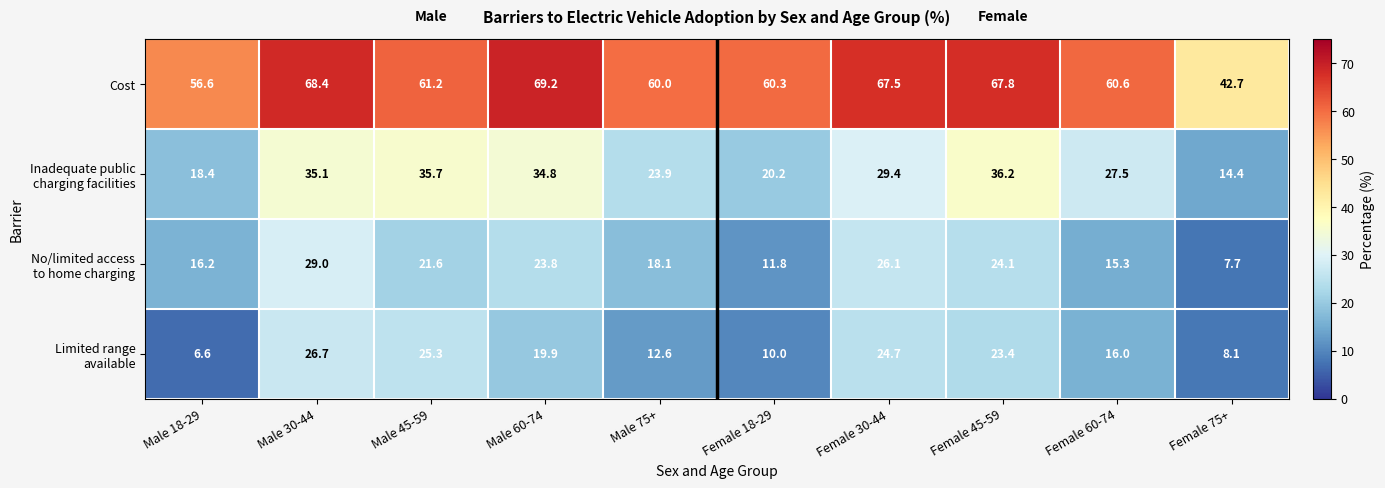

What is the spread (max minus min) of values at Female 45-59?

44.4